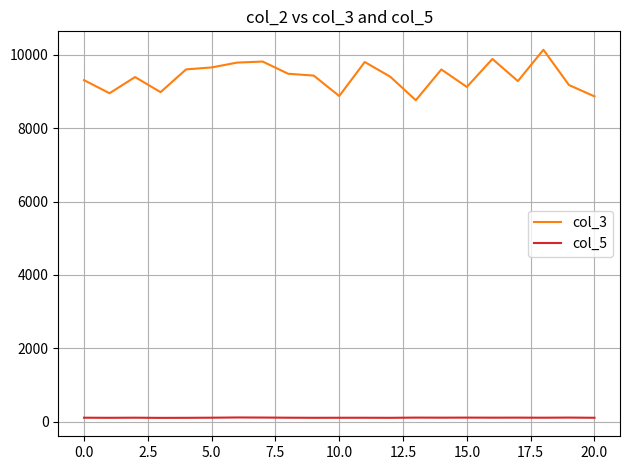

Which series has the largest total across all categories?

col_3